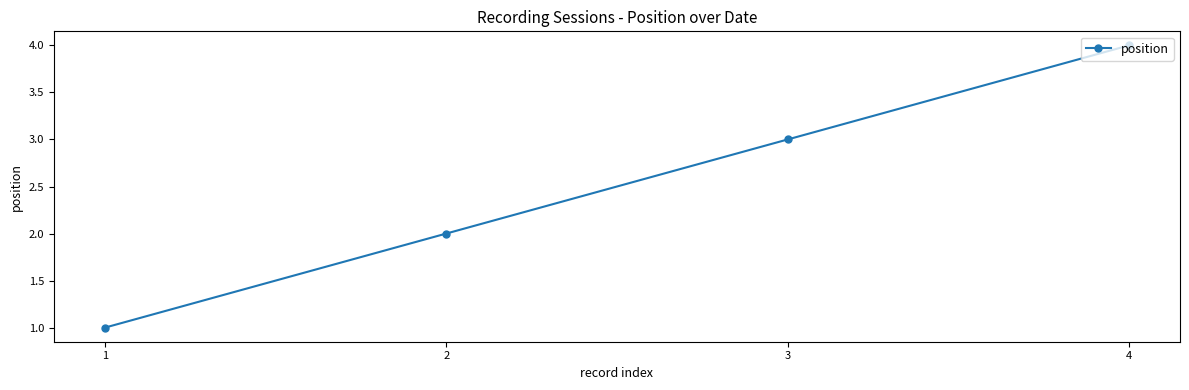

Is this an area chart (filled region under the line)?

No